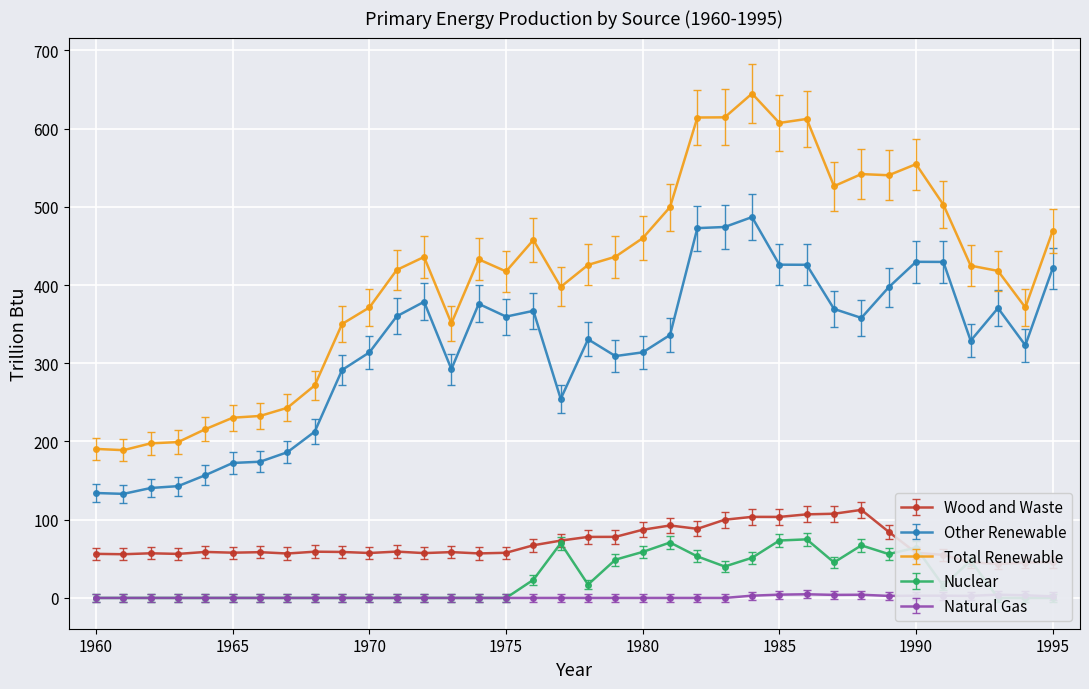

In Natural Gas, how many points are lower than both neighbors (excluding endpoints)?

3